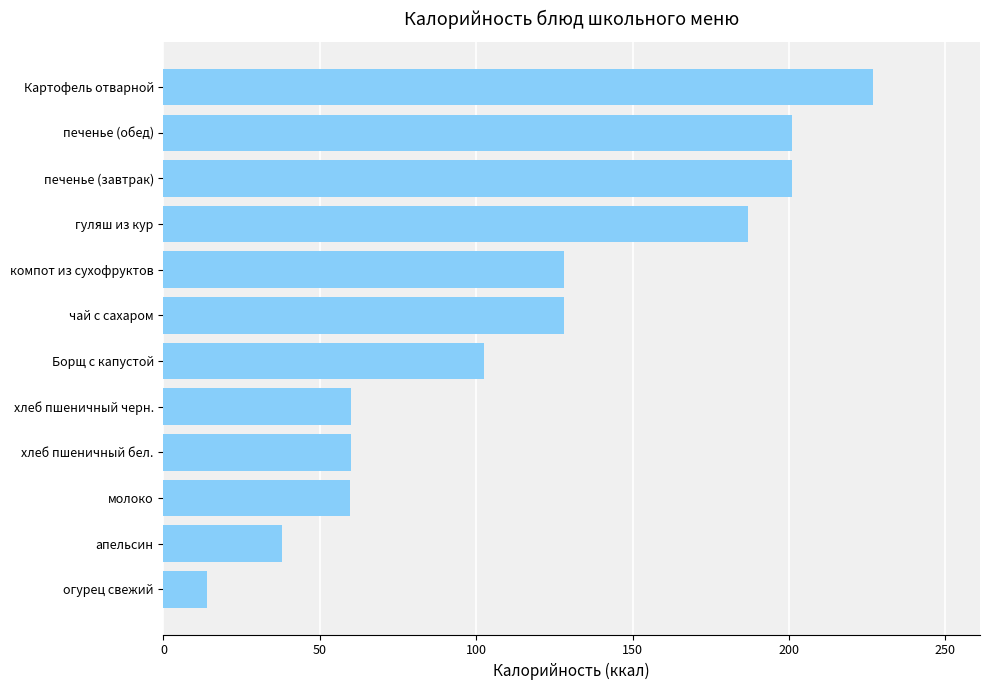

The value at Картофель отварной is 67.9. True or false?

False